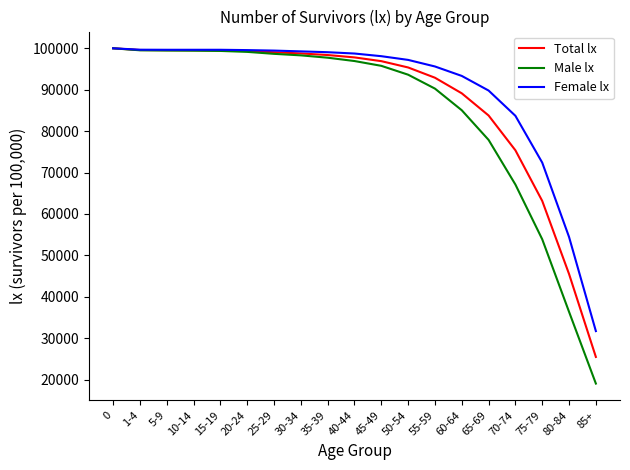

What is the total value across all series at 60-64?

267506.3